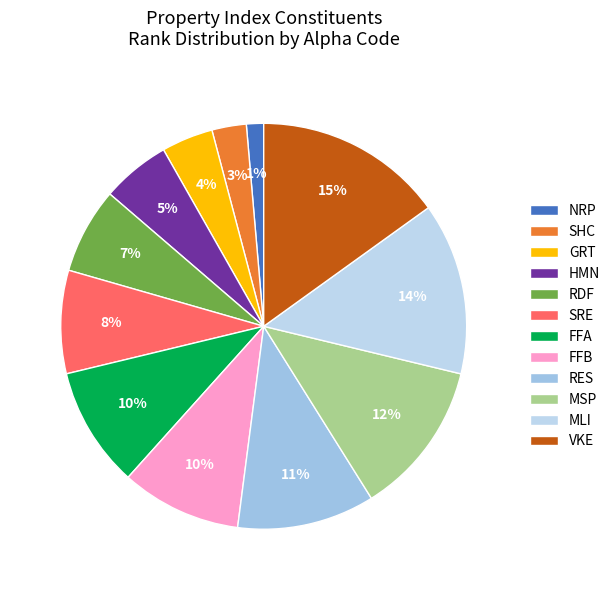

Which category has the smallest portion of the pie?

NRP